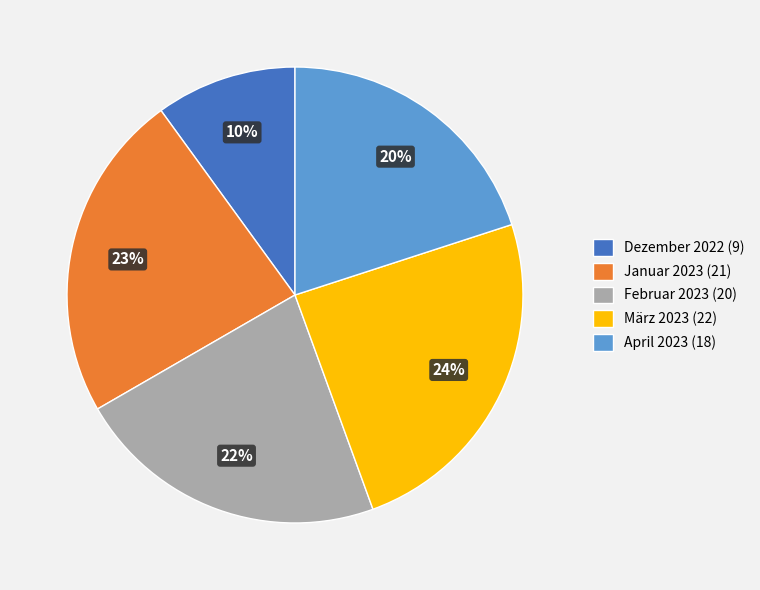

Is the sum of Februar 2023 (20) and Januar 2023 (21) greater than half?

No